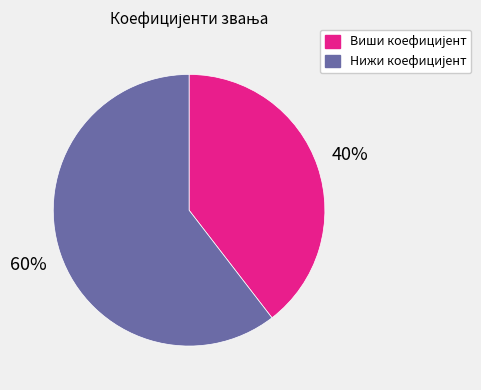

How many slices are in this pie chart?

2